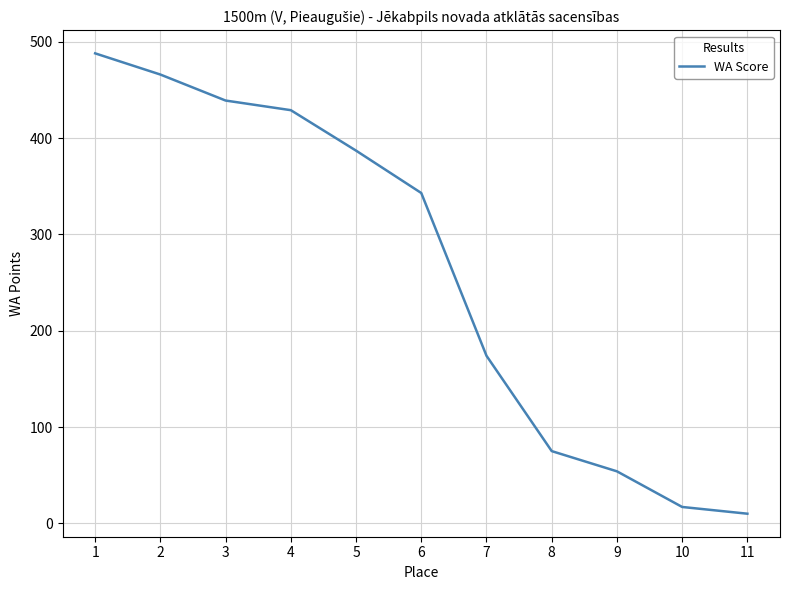

Does the chart have visible grid lines?

Yes